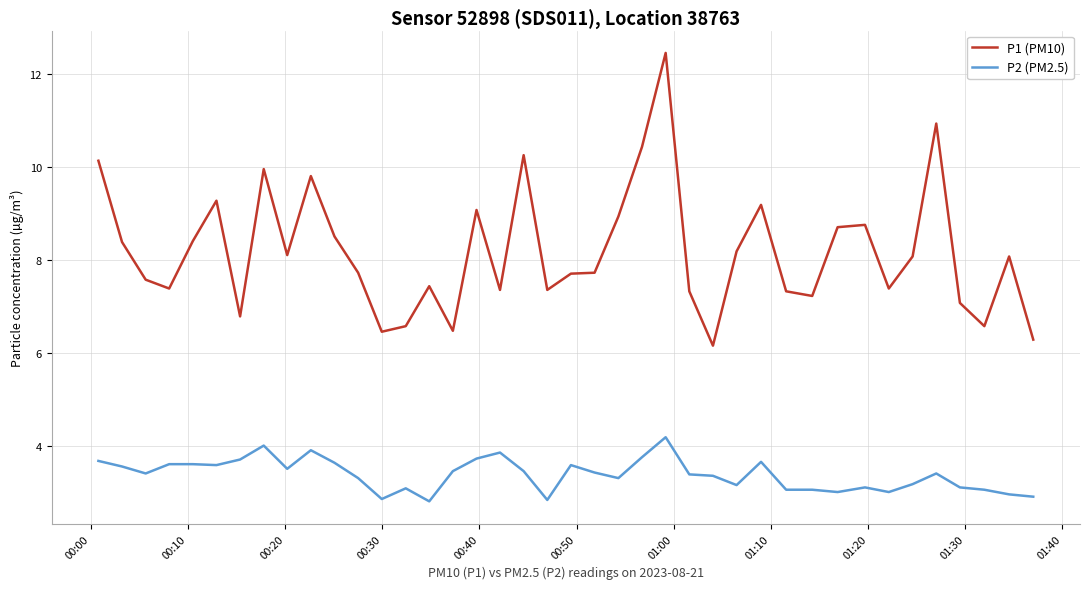

What is the difference between the maximum and minimum values in the P1 (PM10) series?

6.3